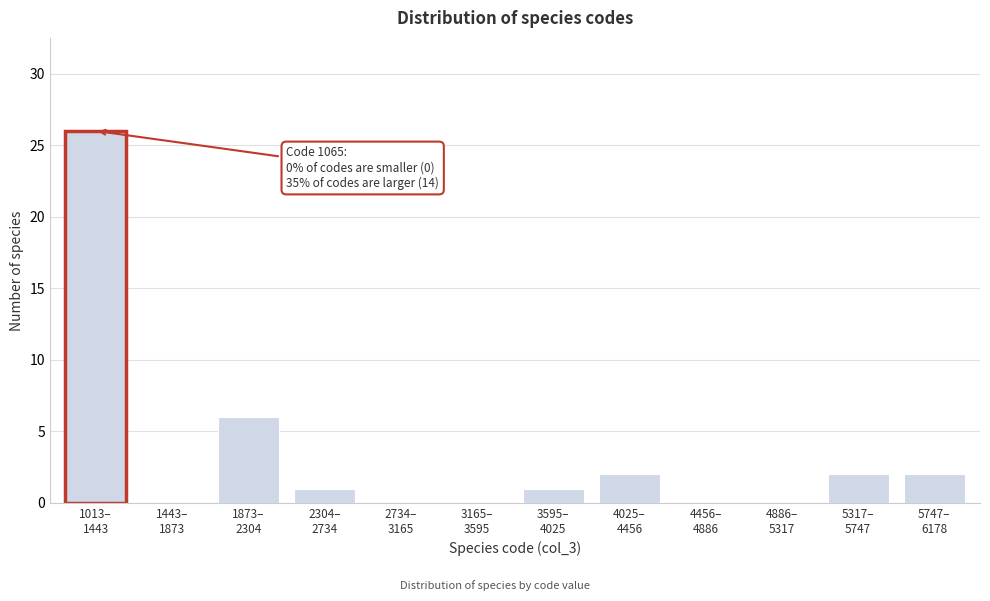

What is the sum of all values?

14